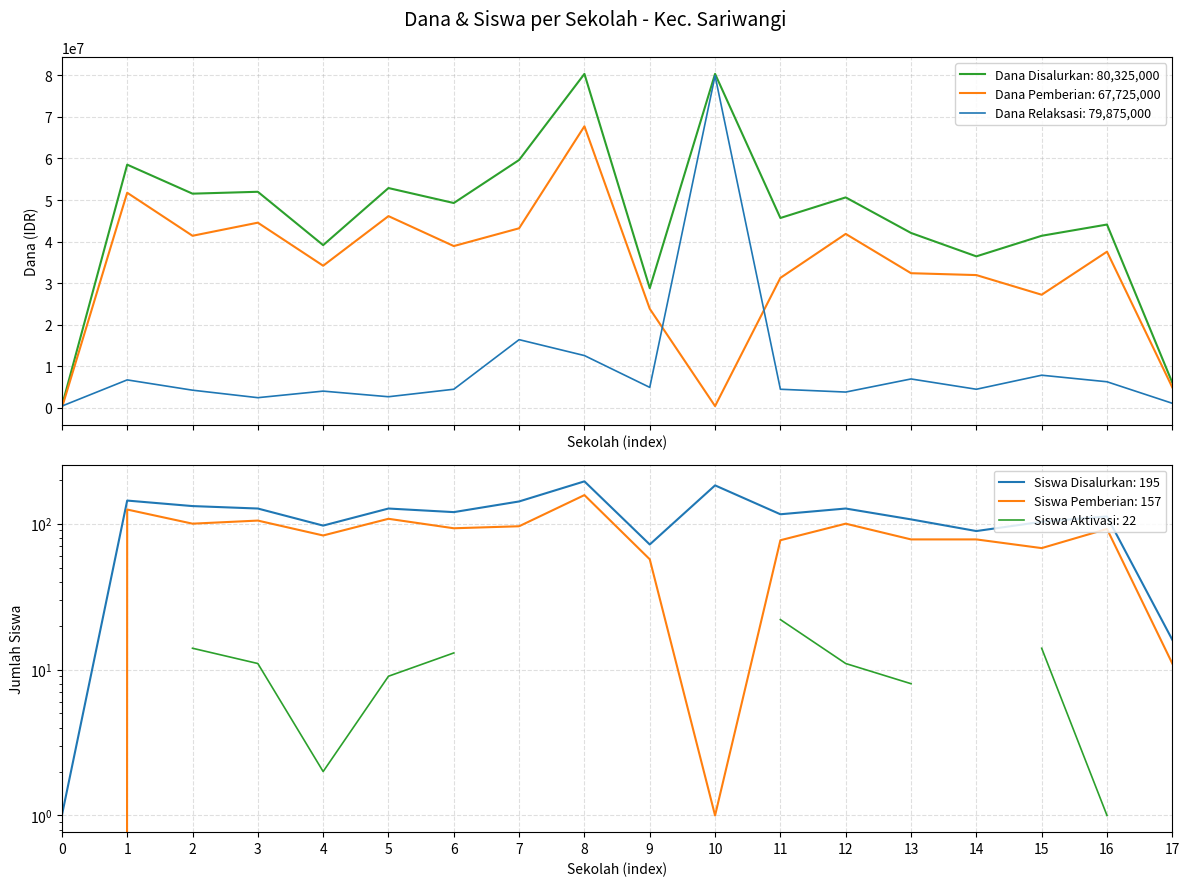

What is the spread (max minus min) of values at 2?

51524900